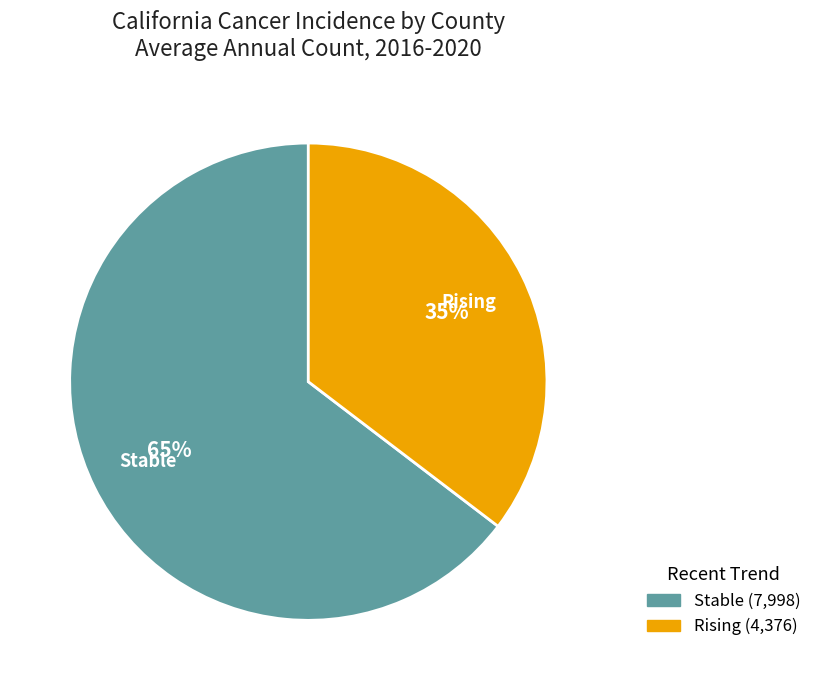

How many segments does this pie chart have?

2